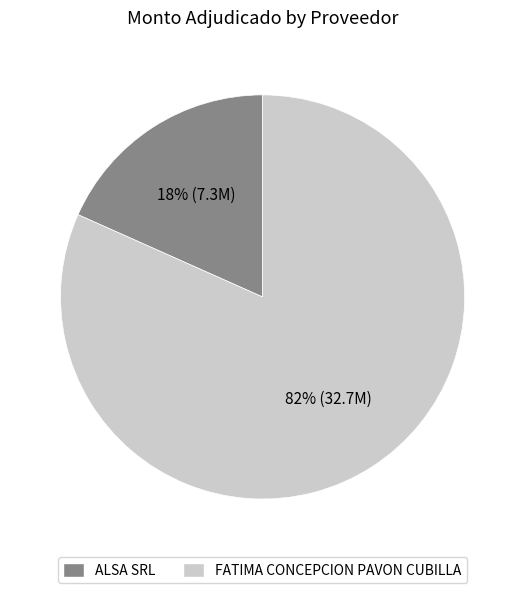

Which has a higher value, ALSA SRL or FATIMA CONCEPCION PAVON CUBILLA?

FATIMA CONCEPCION PAVON CUBILLA